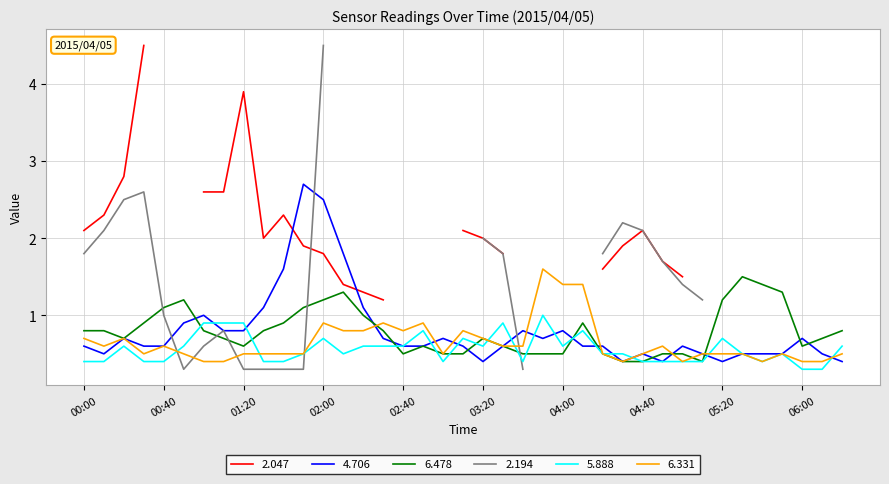

The 5.888 series shows 0.3 at 00:10. True or false?

False